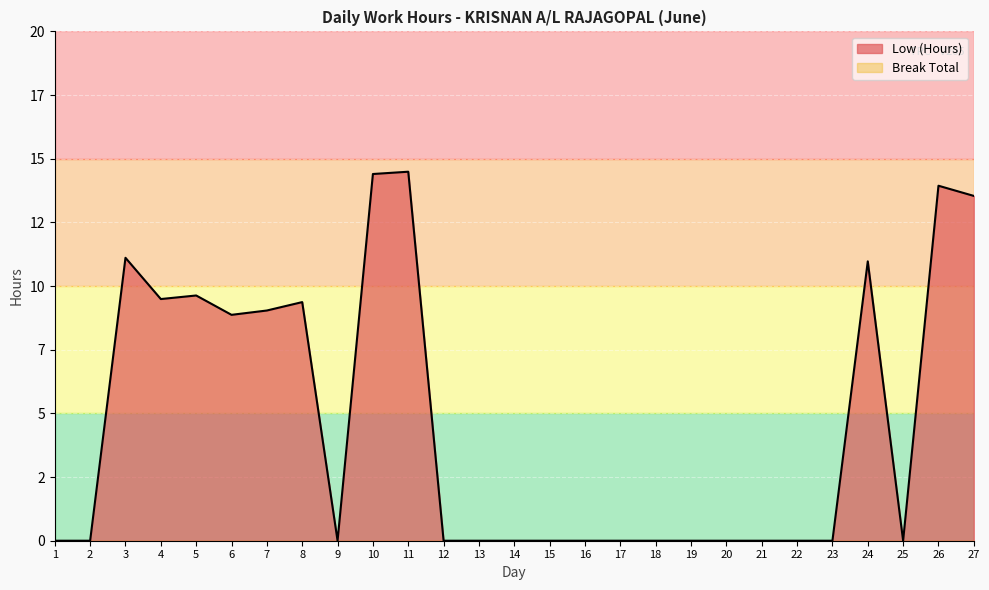

What is the sum of all values?

124.8